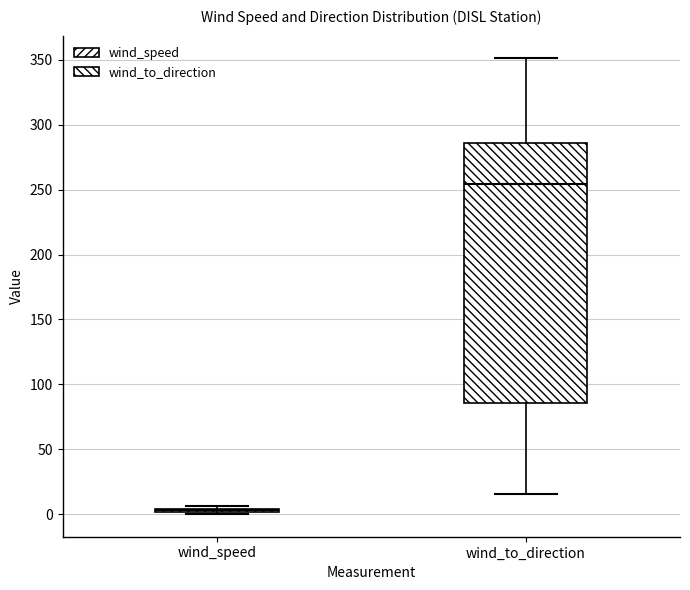

Reading left to right, read every box against the y-axis: the position of its median line, the range the box covers, and the ends of its whiskers. The values are not printed on the chart, so give them approximately, as read against the axis.

wind_speed: box collapsed to a line at 5, whiskers 0 to 5
wind_to_direction: median 255, box 85 to 285, whiskers 15 to 350